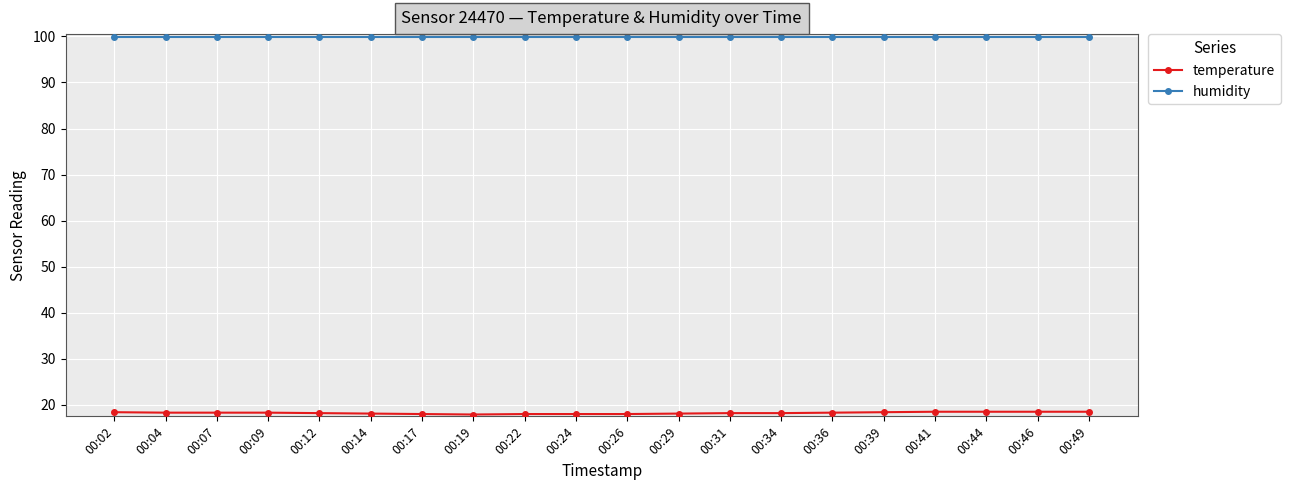

The humidity series shows 99.9 at 00:34. True or false?

True